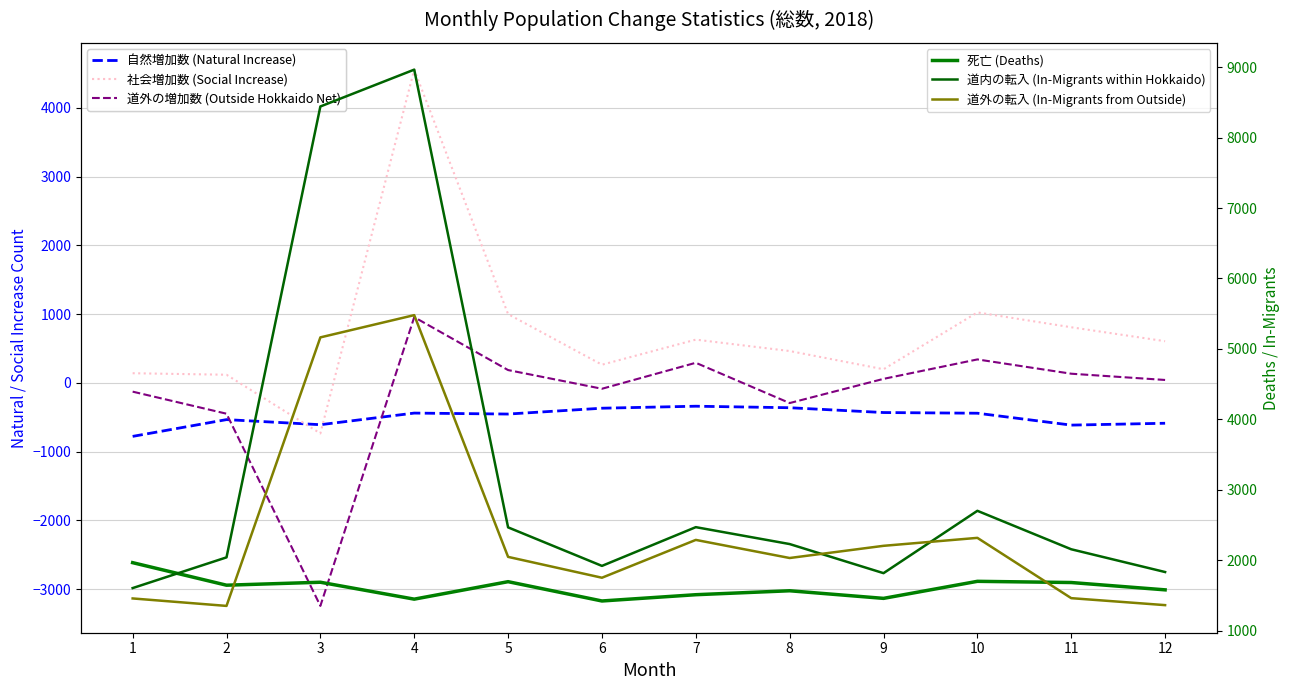

At 3, list the series in order from largest to smallest.

道内の転入 (In-Migrants within Hokkaido), 道外の転入 (In-Migrants from Outside), 死亡 (Deaths), 自然増加数 (Natural Increase), 社会増加数 (Social Increase), 道外の増加数 (Outside Hokkaido Net)